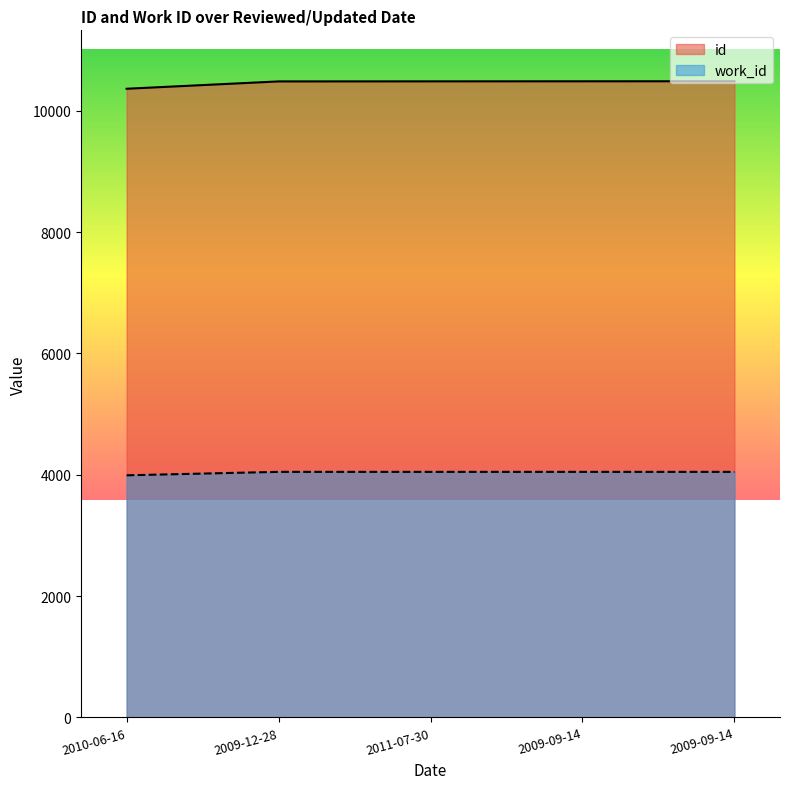

Rank the categories by work_id value from highest to lowest.

2009-12-28, 2011-07-30, 2009-09-14, 2009-09-14, 2010-06-16